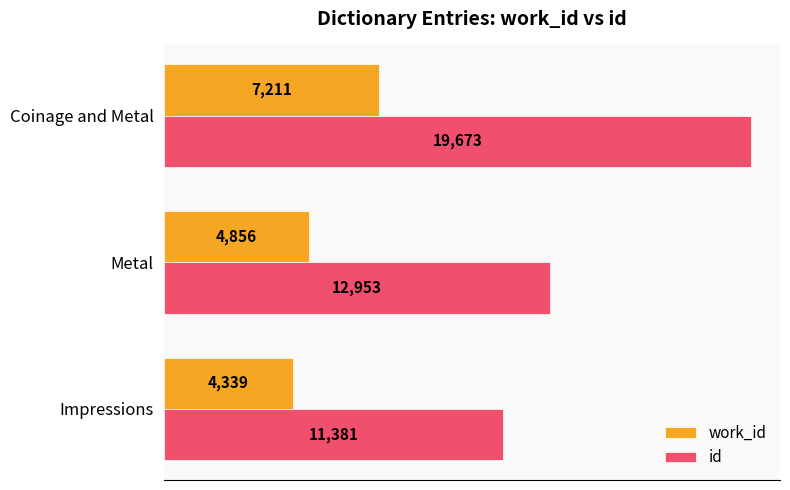

Which series changed the most between Impressions and Metal?

id